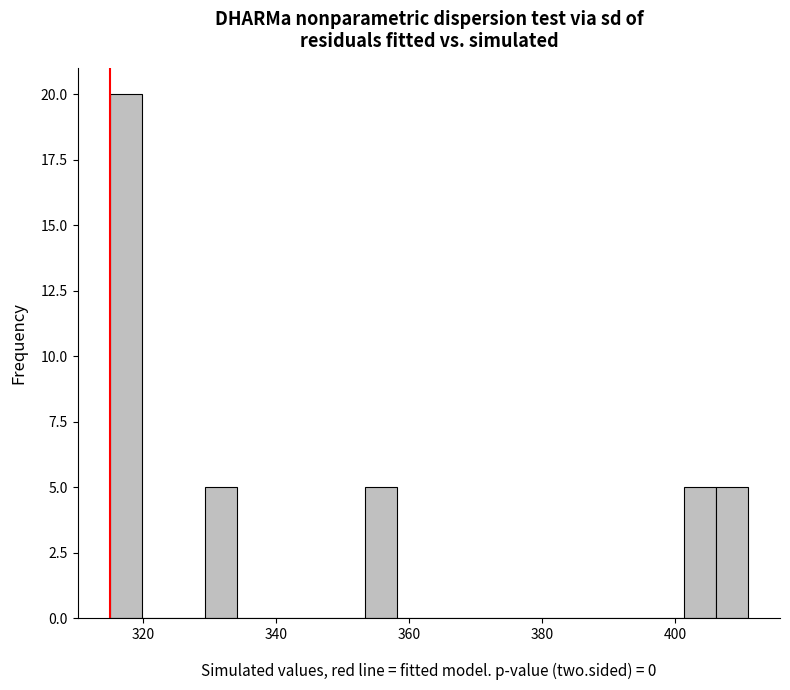

Around what value on the x-axis is the tallest bar? Give the approximate position of its centre, as read against the axis.

318